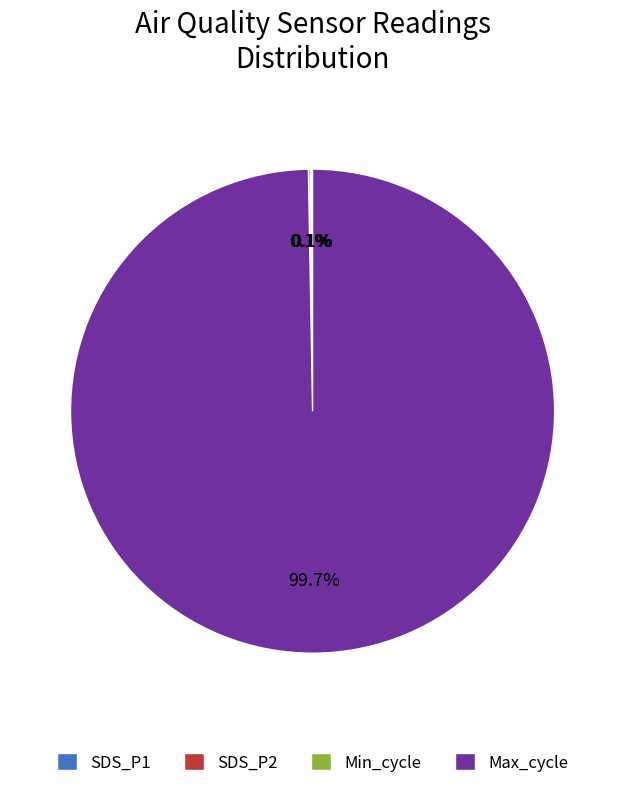

To the nearest percent, what is the difference between the largest and smallest slice percentages?

100%